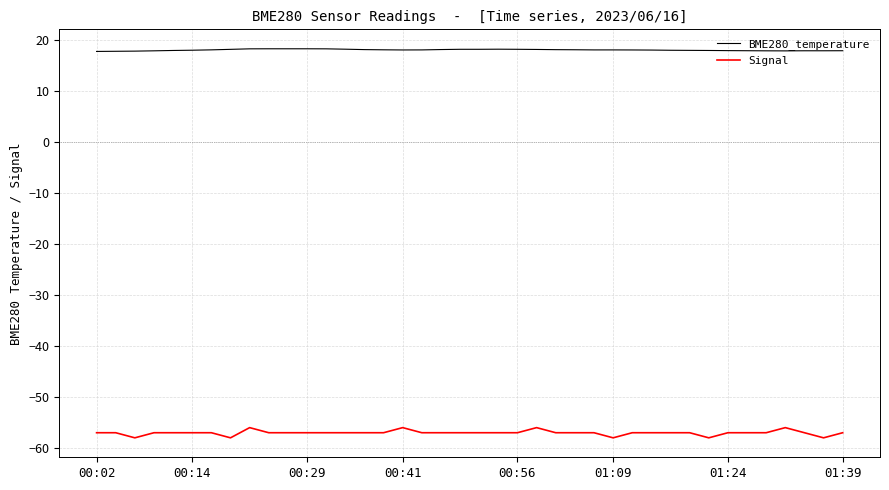

How many categories are shown in the chart?

40